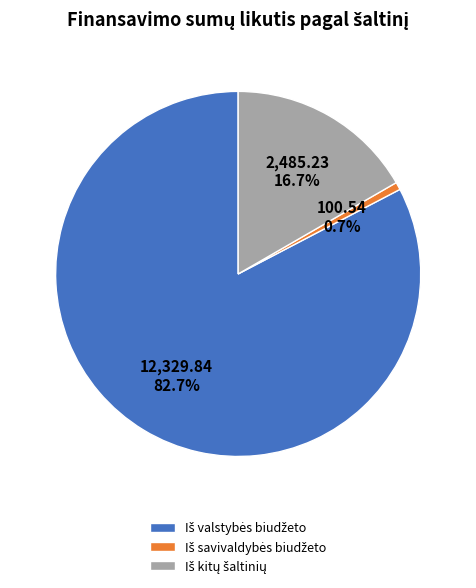

Count the number of slices in the pie.

3